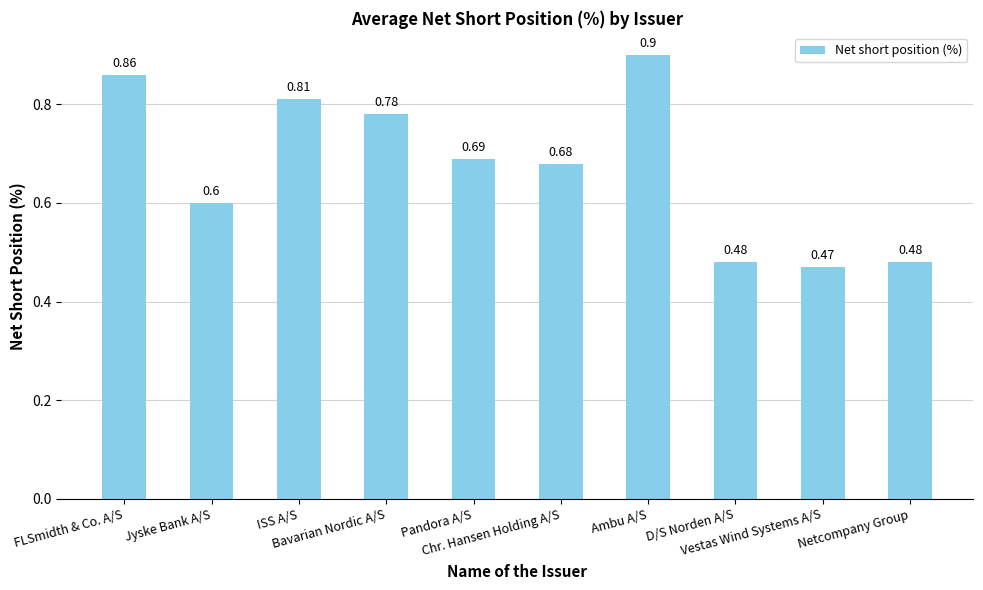

What is the sum of all values?

6.8